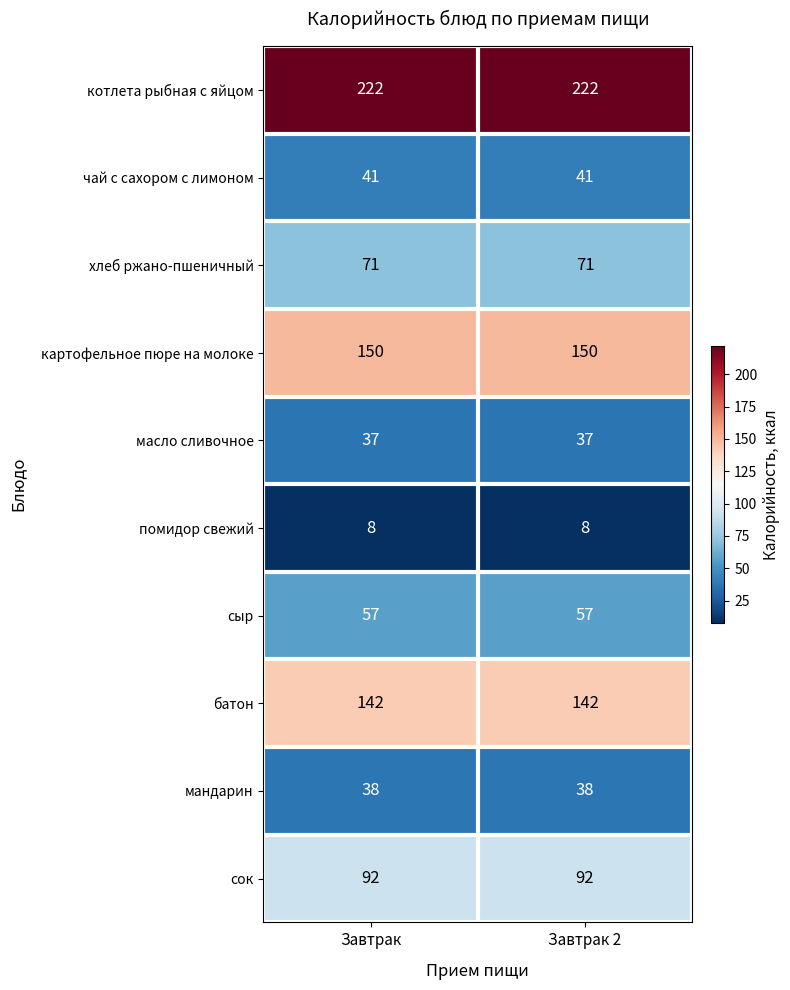

What is the difference between the highest and lowest values at Завтрак?

214